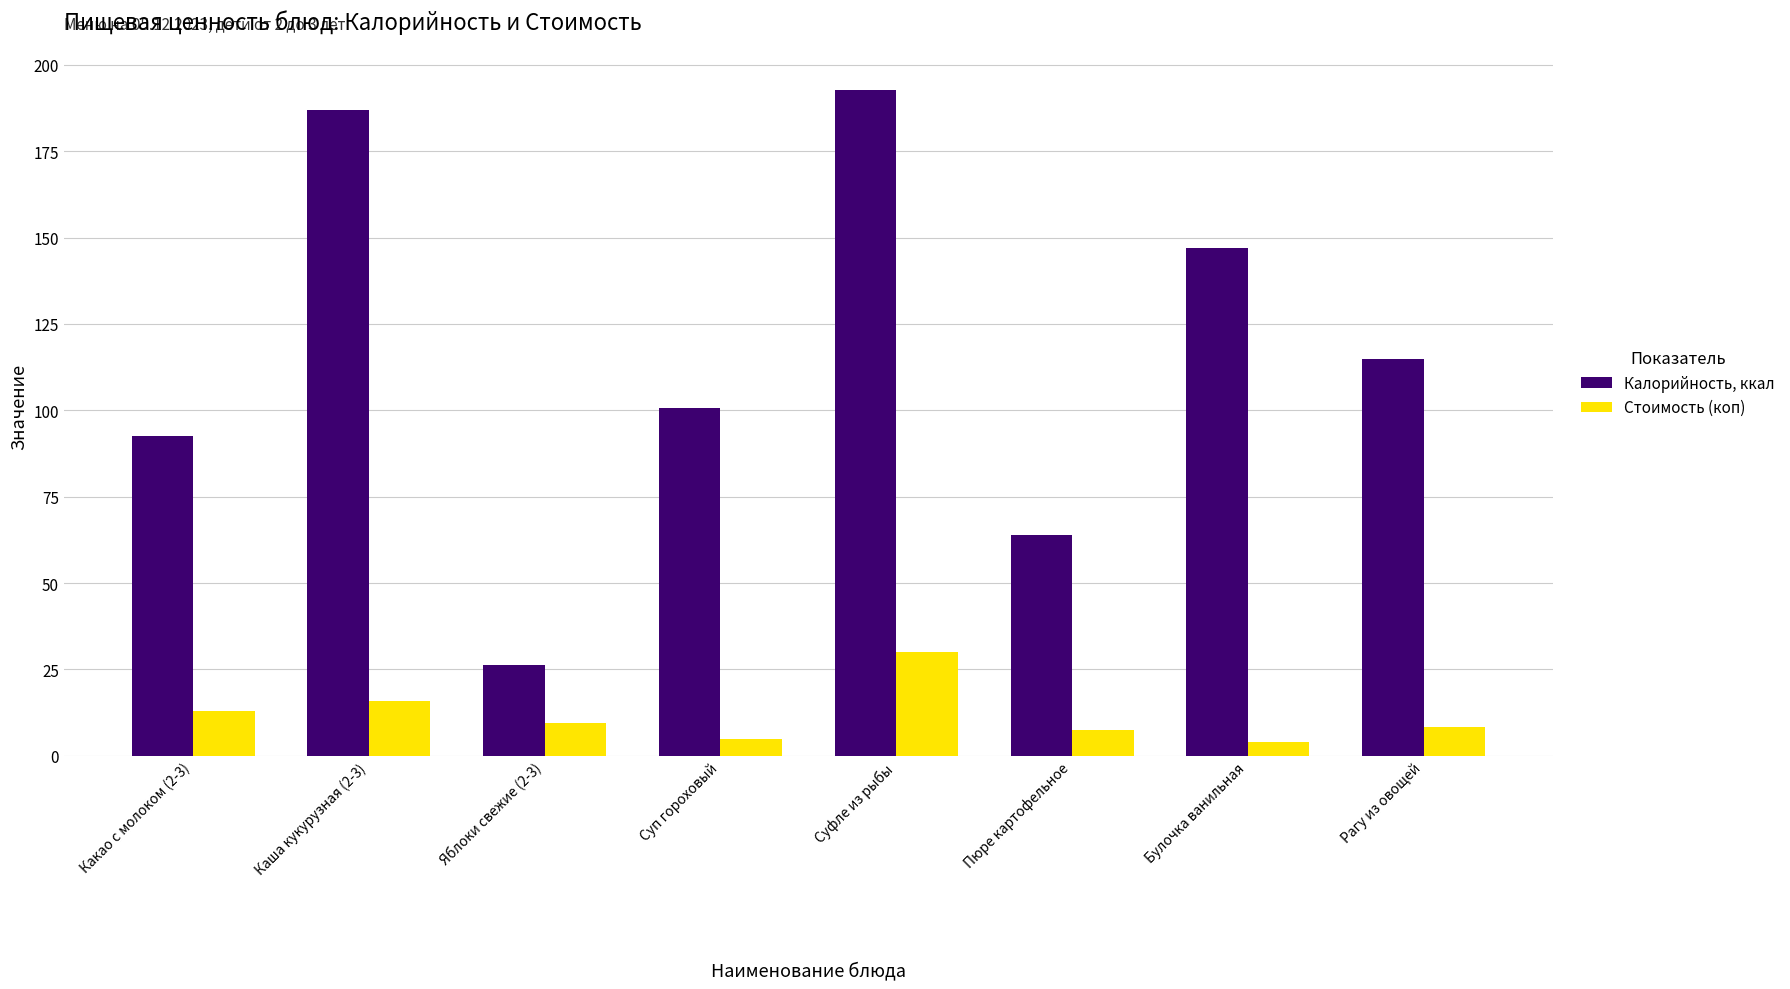

What is the difference between the second highest and second lowest values in the Стоимость (коп) series?

11.0